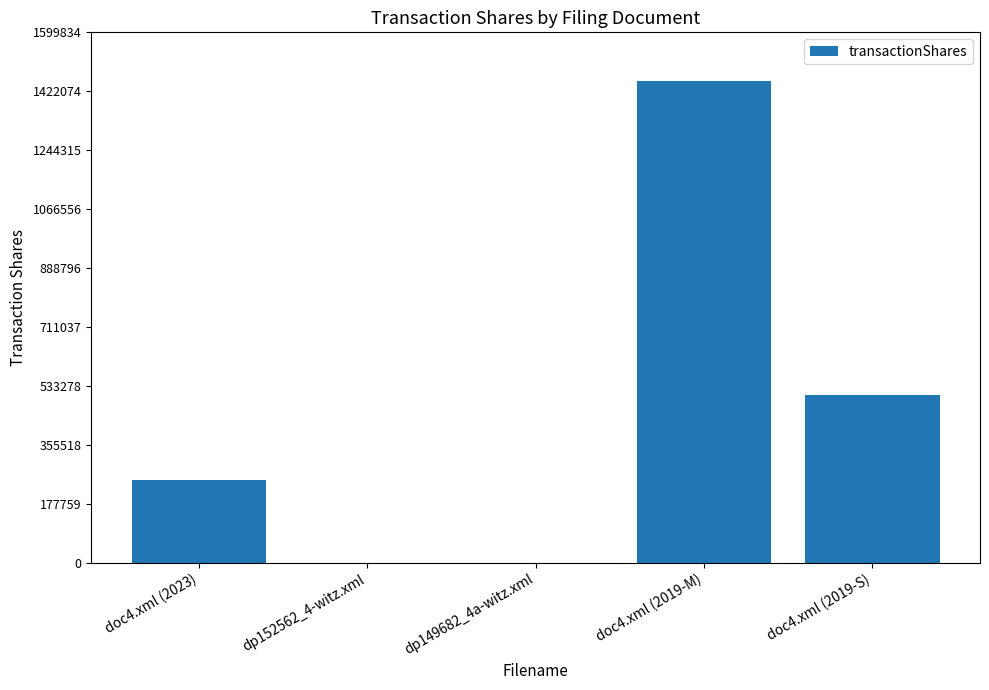

What is the ratio of the value at doc4.xml (2019-M) to the value at dp152562_4-witz.xml?

3645.1